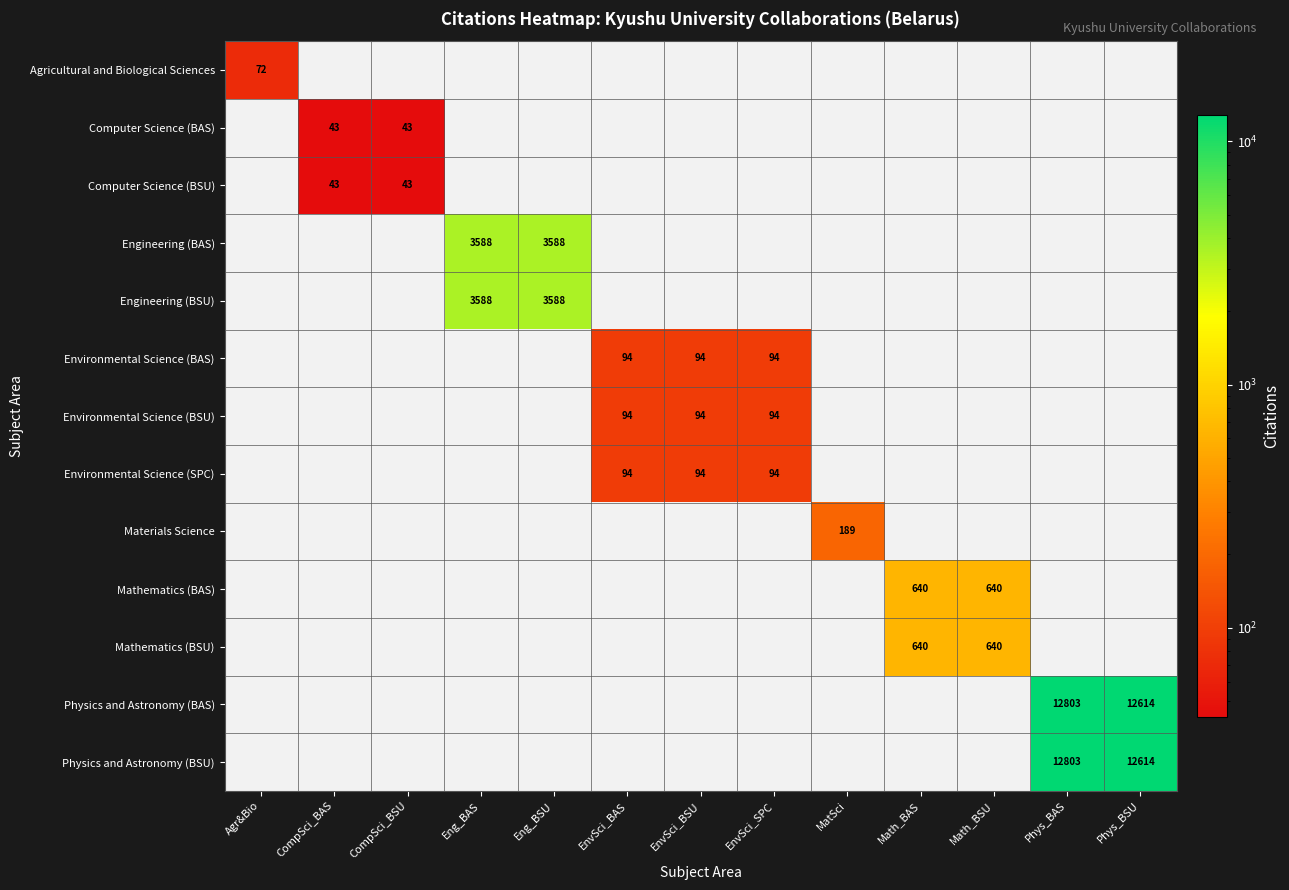

The Agricultural and Biological Sciences series shows 40 at CompSci_BSU. True or false?

False